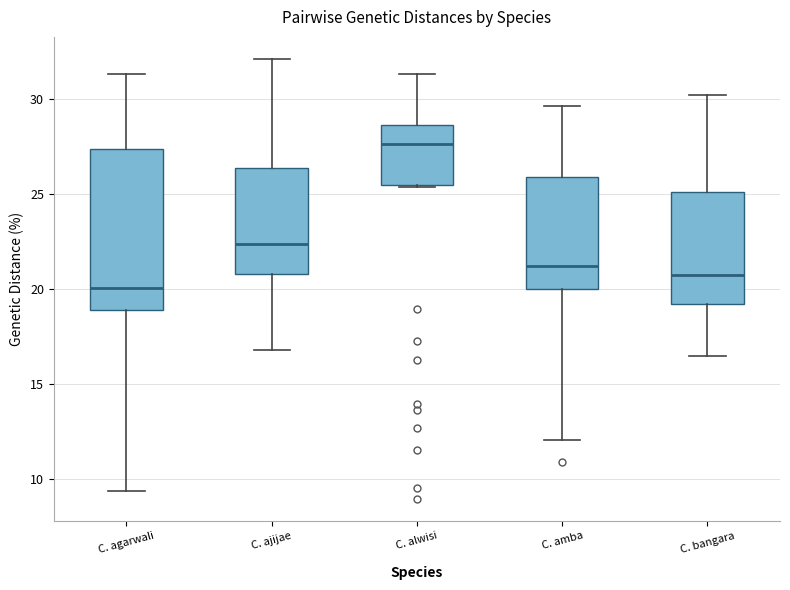

Reading left to right, transcribe this box plot: for each box, give where its median line is, the range the box spans, and where its two whiskers end, as read against the y-axis. The values are not printed on the chart, so give them approximately, as read against the axis.

C. agarwali: median 20.0, box 19.0 to 27.5, whiskers 9.5 to 31.5
C. ajijae: median 22.5, box 21.0 to 26.5, whiskers 17.0 to 32.0
C. alwisi: median 27.5, box 25.5 to 28.5, whiskers 25.5 to 31.5
C. amba: median 21.0, box 20.0 to 26.0, whiskers 12.0 to 29.5
C. bangara: median 20.5, box 19.0 to 25.0, whiskers 16.5 to 30.0